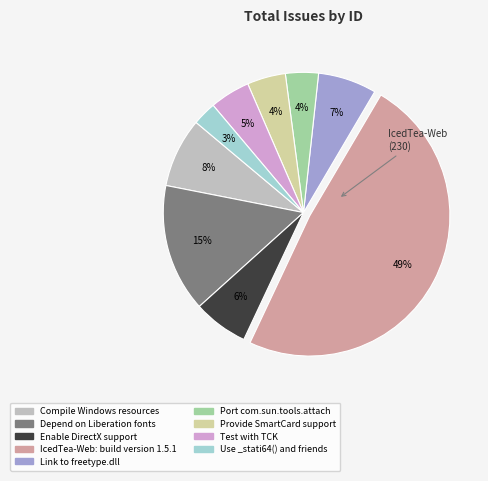

Between Link to freetype.dll and IcedTea-Web: build version 1.5.1, which is larger?

IcedTea-Web: build version 1.5.1